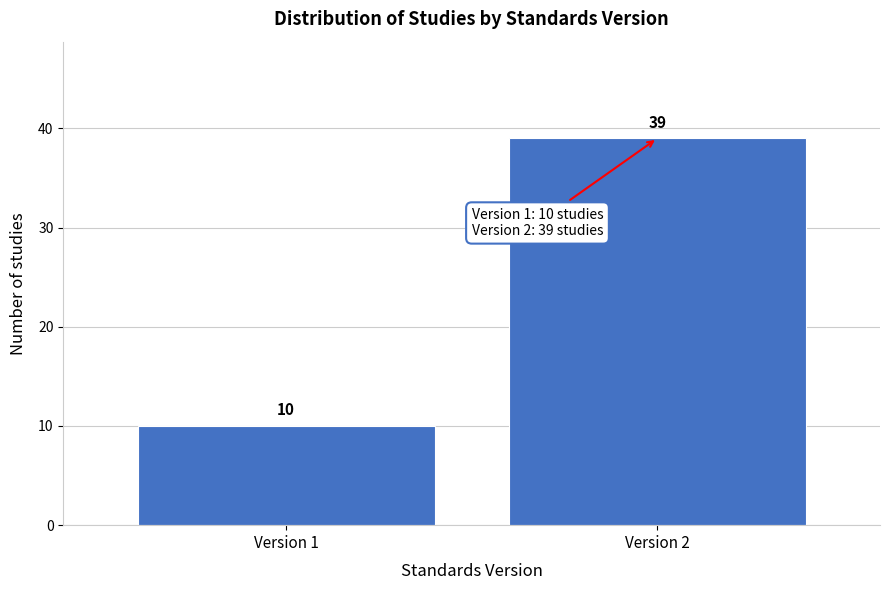

Reading right to left, extract all data points from this chart.

39	10